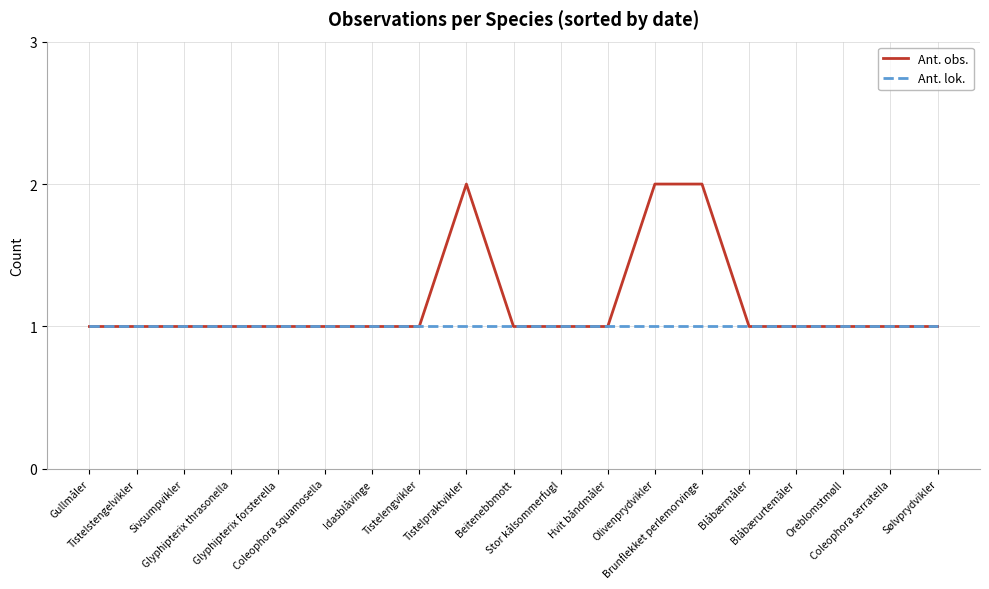

The Ant. obs. series shows 1 at Hvit båndmåler. True or false?

True